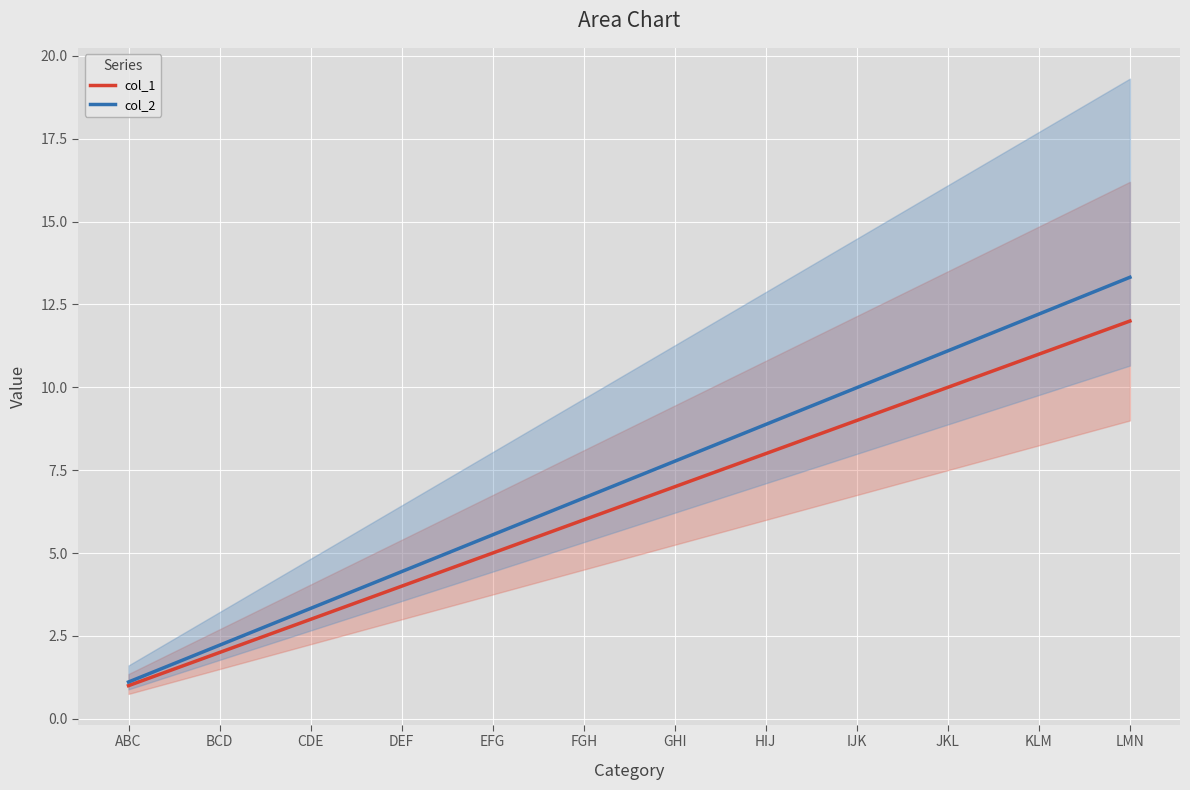

What is the average value of the col_2 series?

7.2